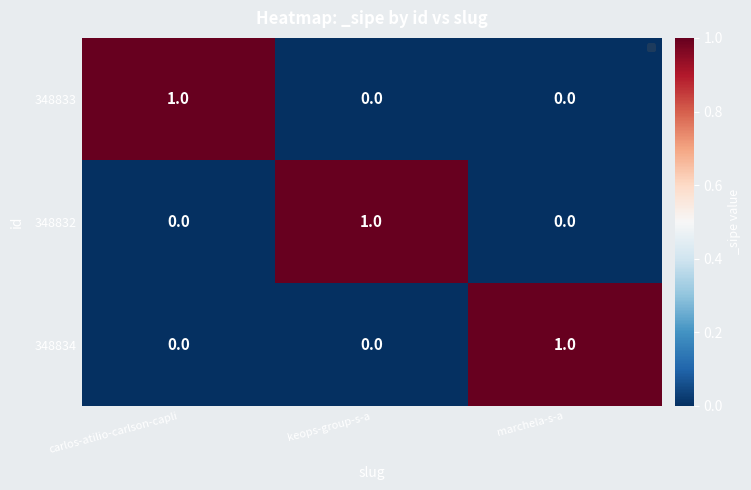

The value of 348832 at keops-group-s-a is 1. True or false?

True